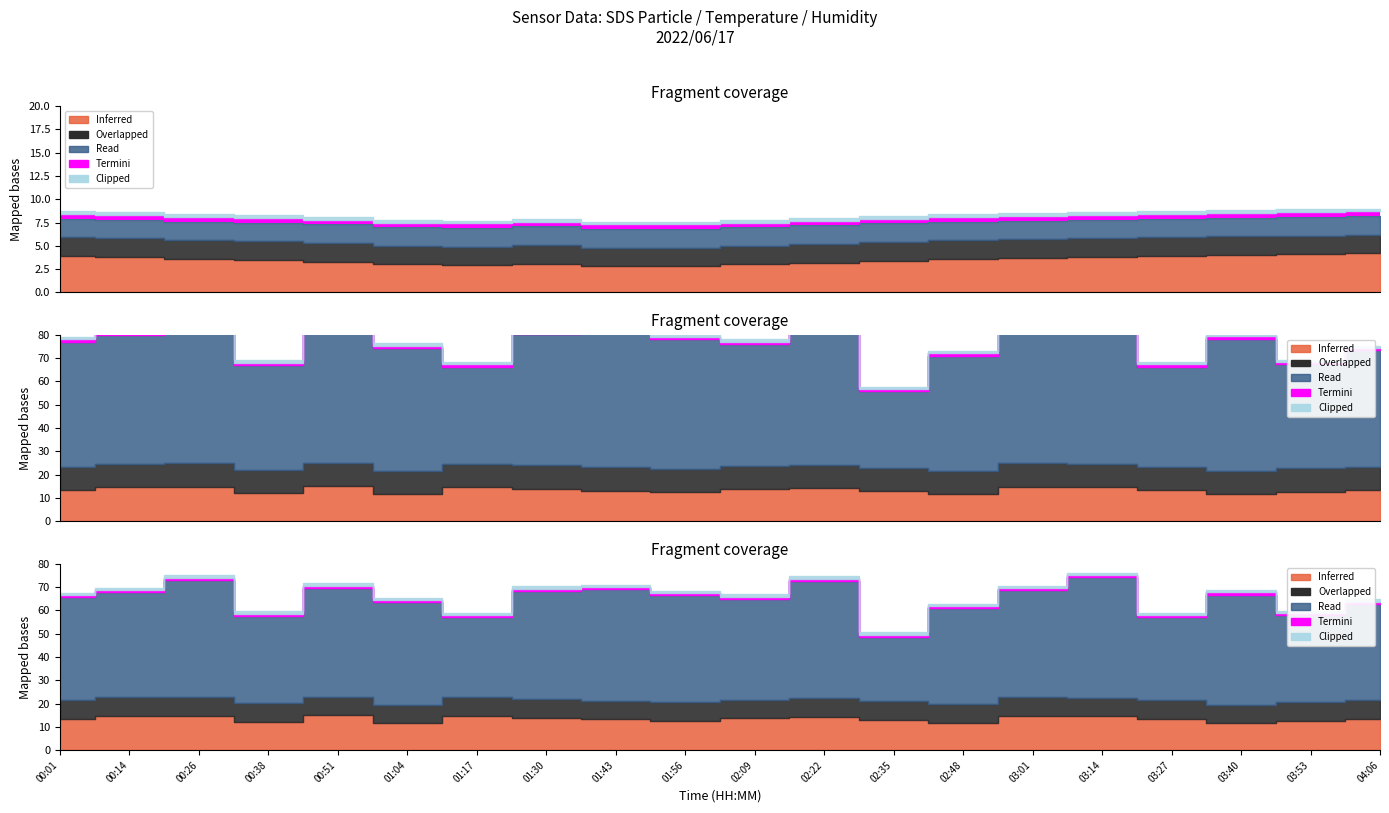

What is the total value across all series at 00:01?

132.2